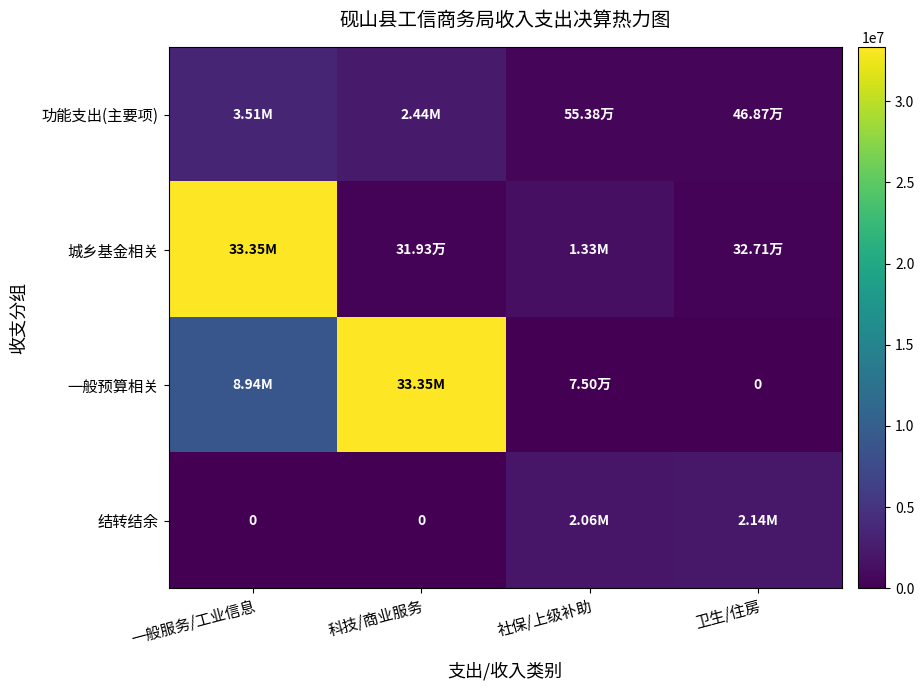

Where does the 结转结余 series first go above 2059363?

社保/上级补助